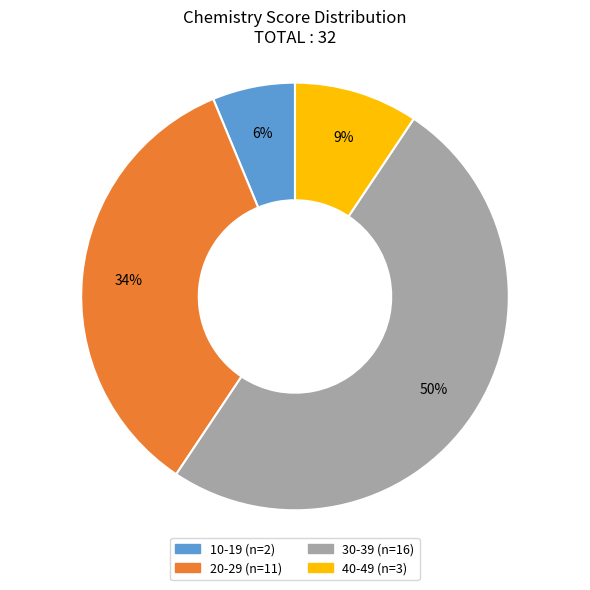

Which has a higher value, 20-29 or 40-49?

20-29